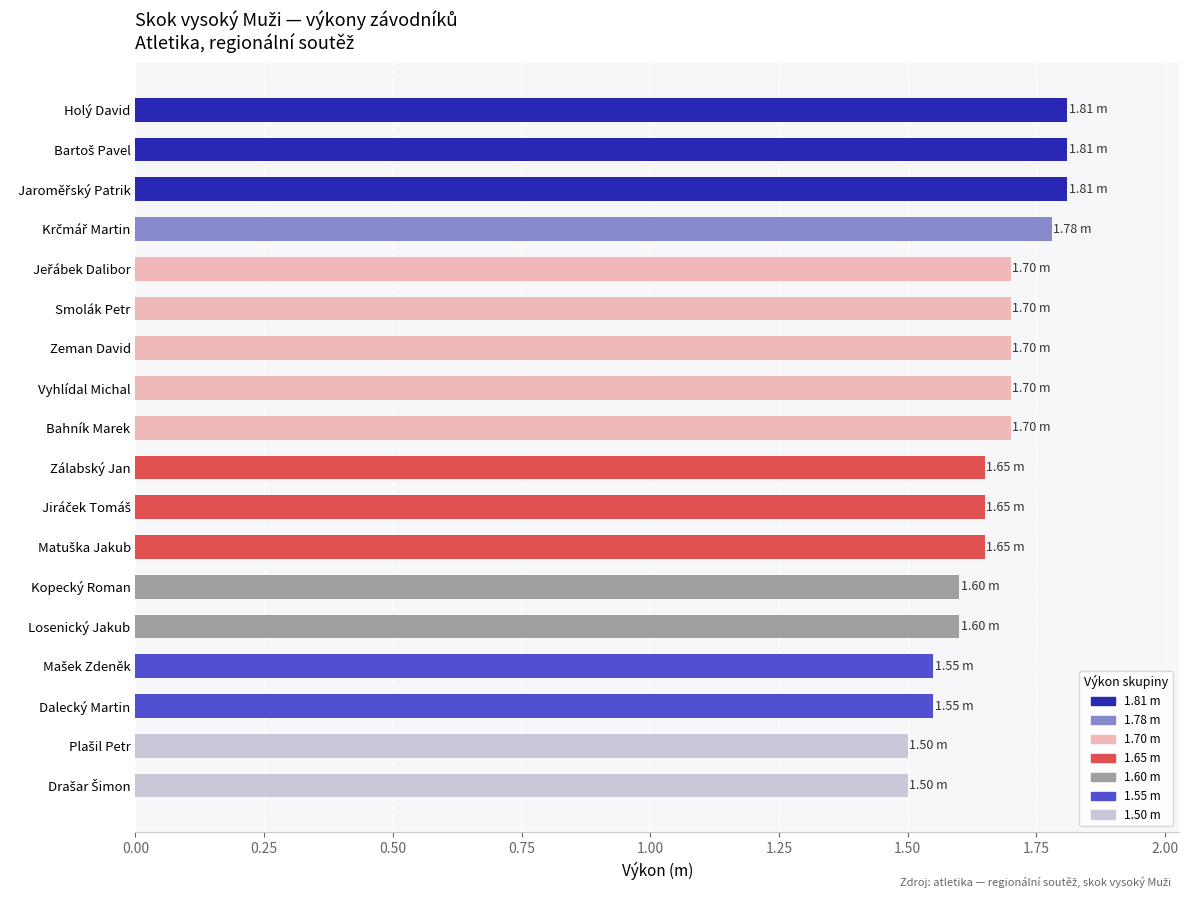

What is the label of the 3rd bar from the bottom?

Dalecký Martin